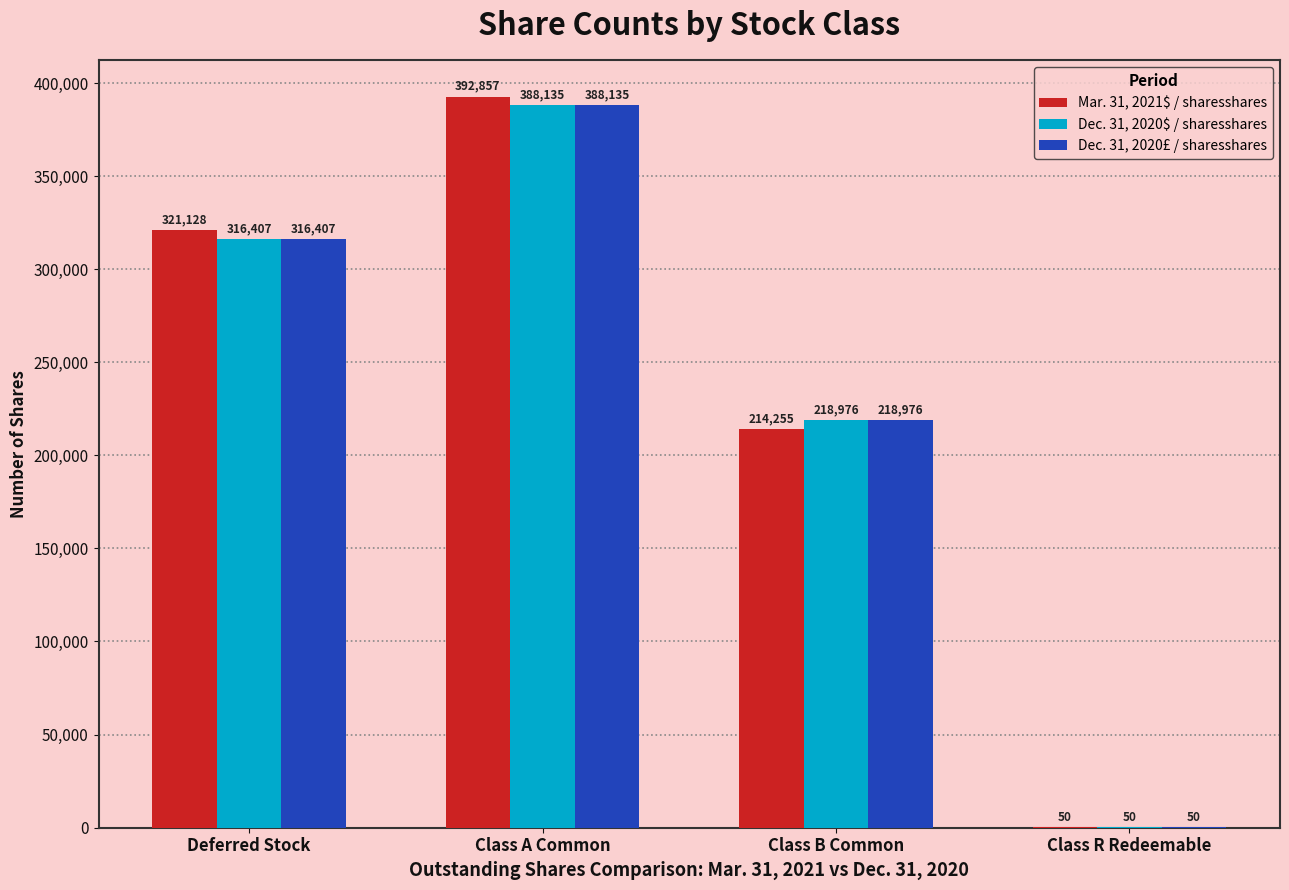

True or false: Mar. 31, 2021$ / sharesshares has a value of 321128 at Deferred Stock.

True